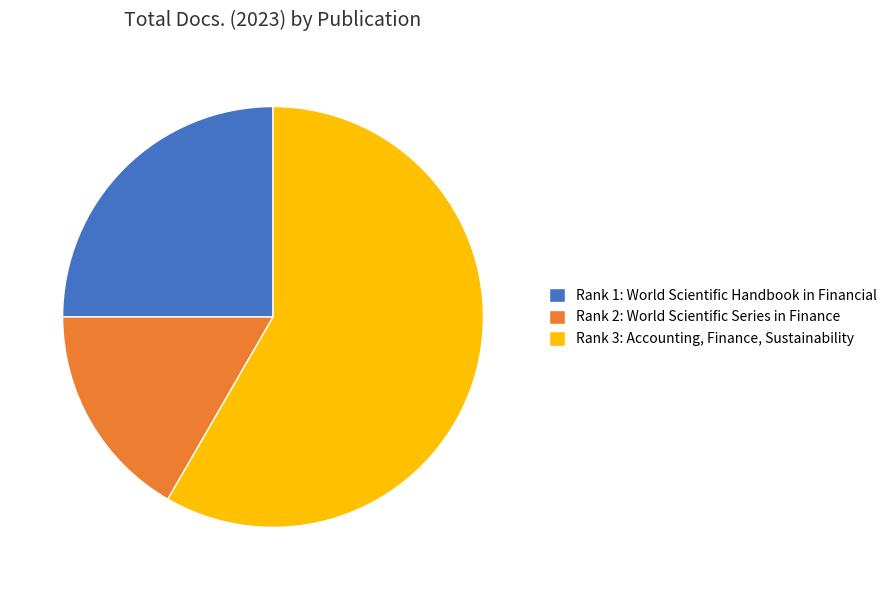

What is the smallest slice in the pie chart?

Rank 2: World Scientific Series in Finance